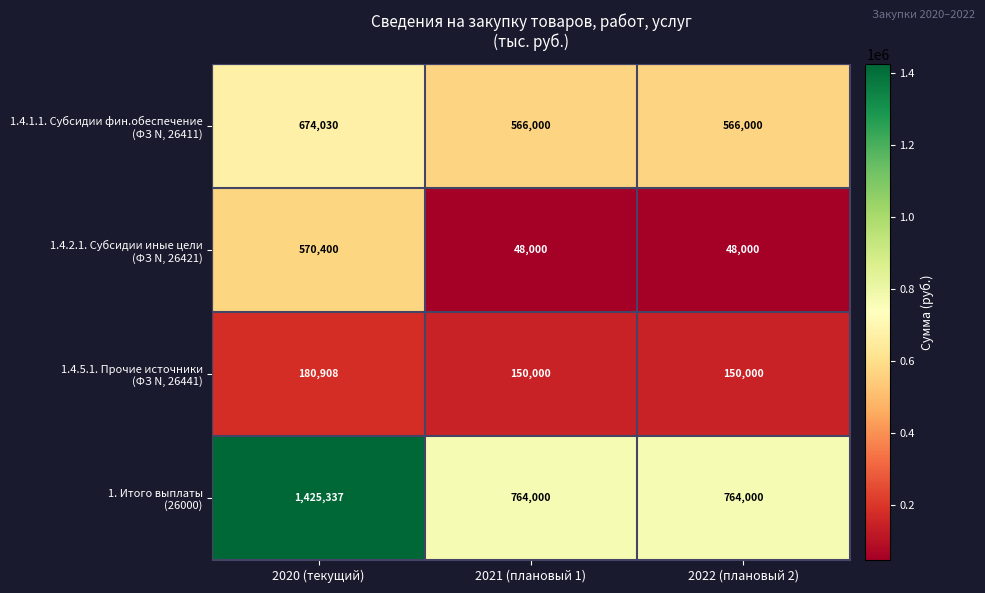

What is the difference between the highest and lowest values at 2022 (плановый 2)?

716000